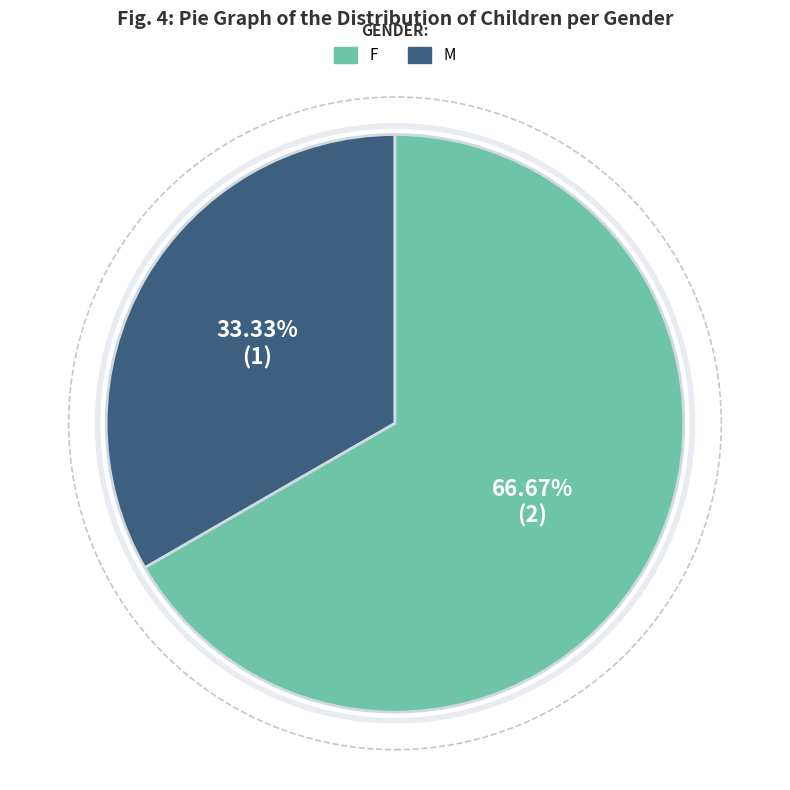

Is there a majority slice in this chart?

Yes